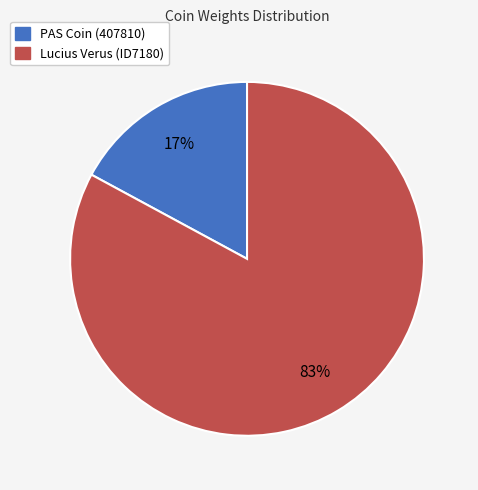

Does Lucius Verus (ID7180) account for over 50% of the chart?

Yes